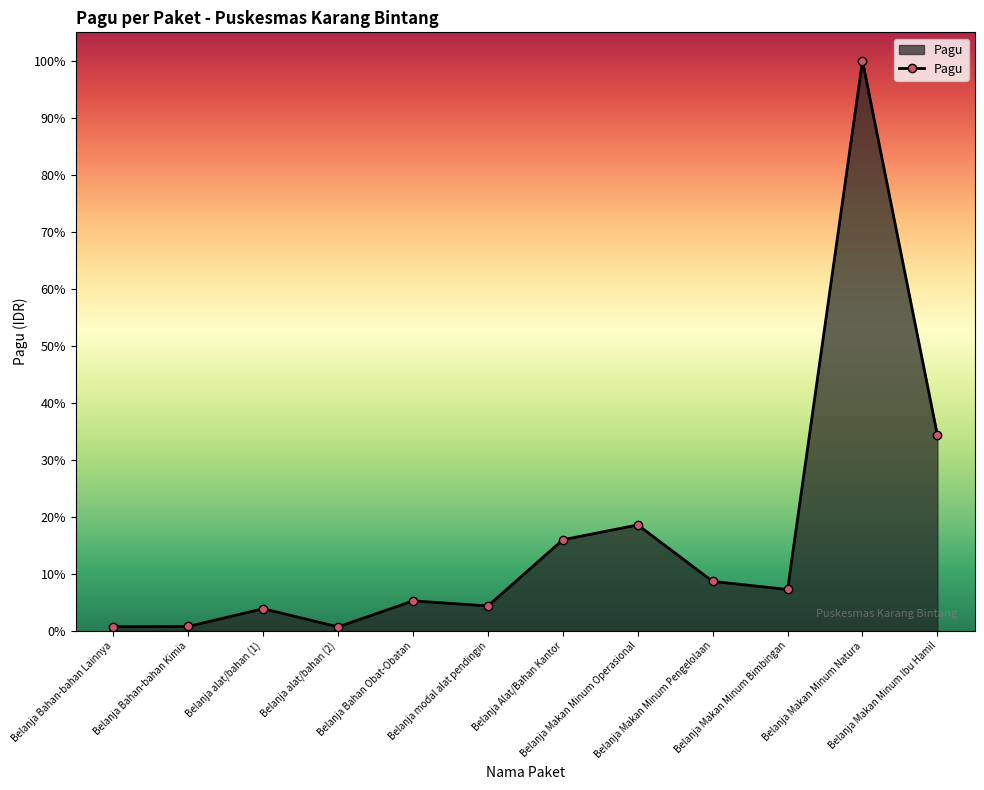

Does the chart have visible grid lines?

No